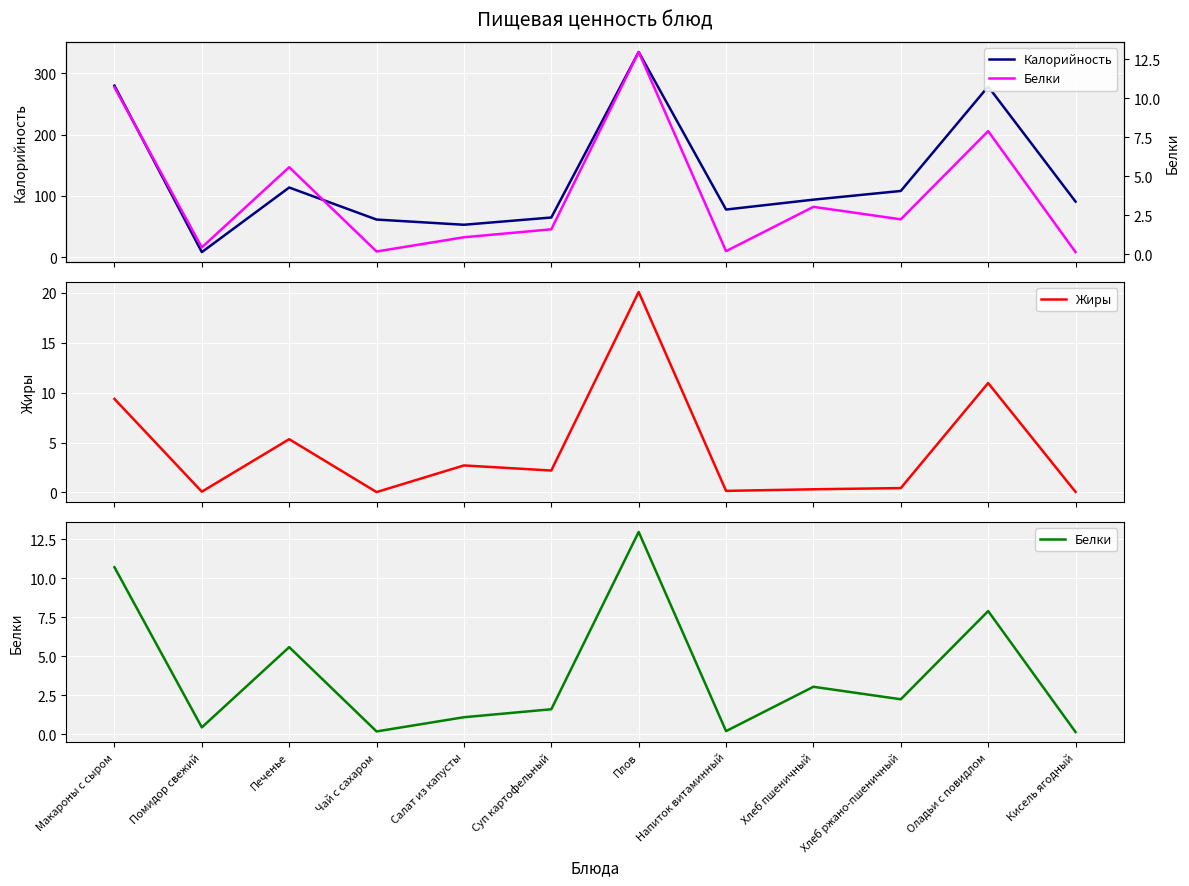

What is the average value of the Белки series?

3.8